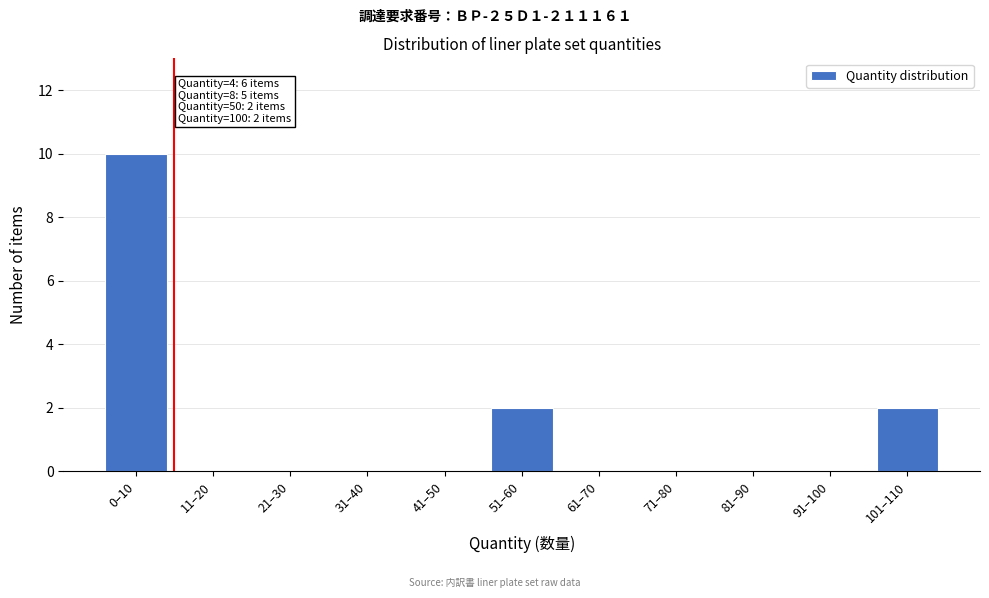

Reading left to right, what are all the values shown in this chart?

0–10=10	11–20=0	21–30=0	31–40=0	41–50=0	51–60=2	61–70=0	71–80=0	81–90=0	91–100=0	101–110=2